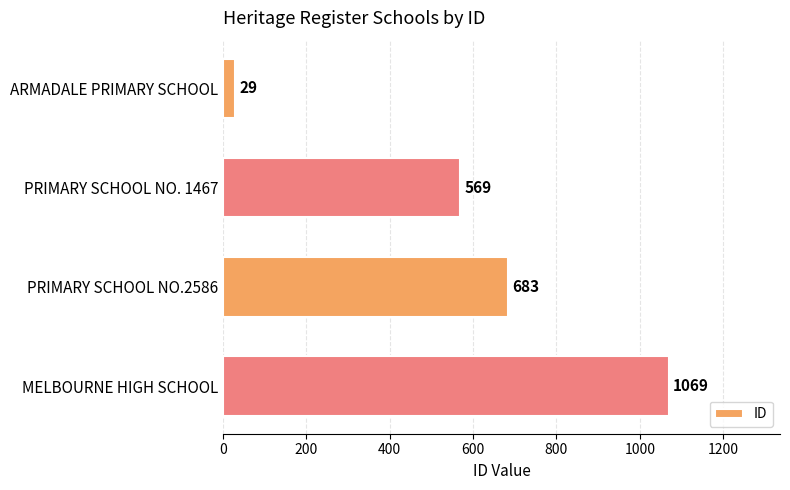

At which label is the value closest to 549?

PRIMARY SCHOOL NO. 1467